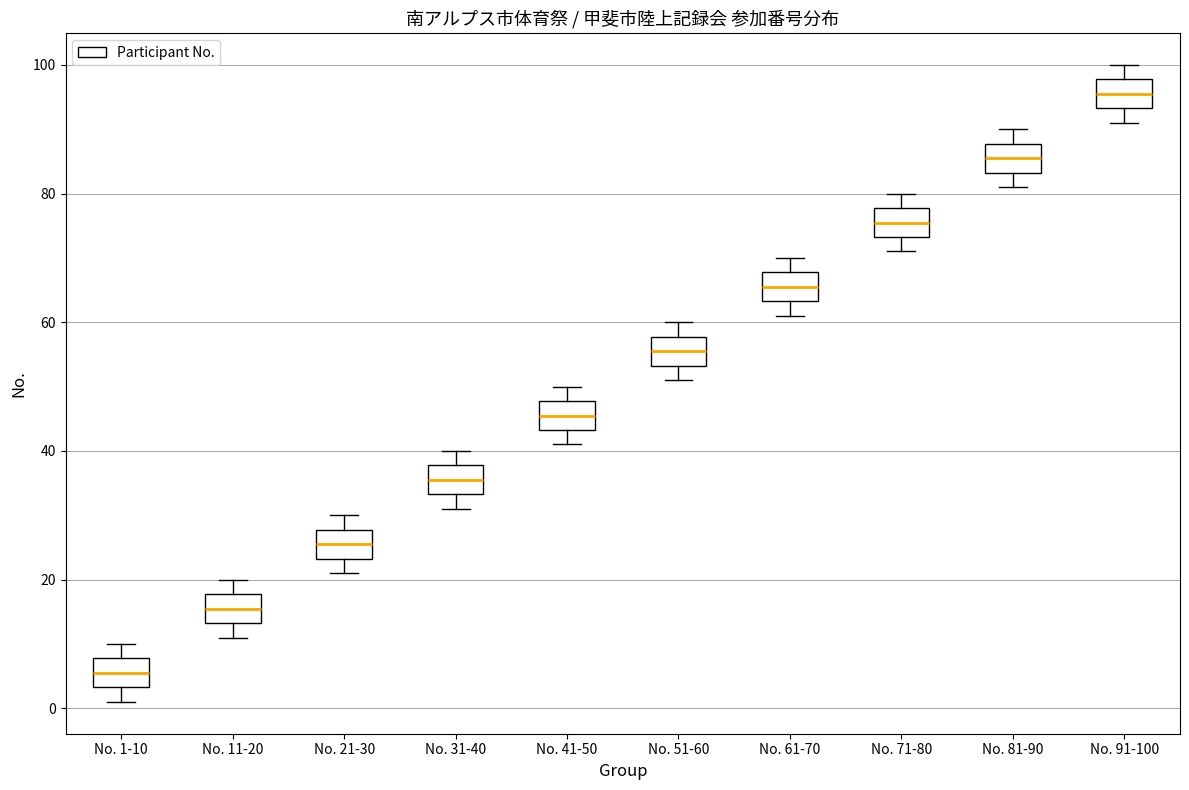

Where does the upper whisker of the box for No. 91-100 end on the y-axis? The values are not printed on the chart, so give them approximately, as read against the axis.

100